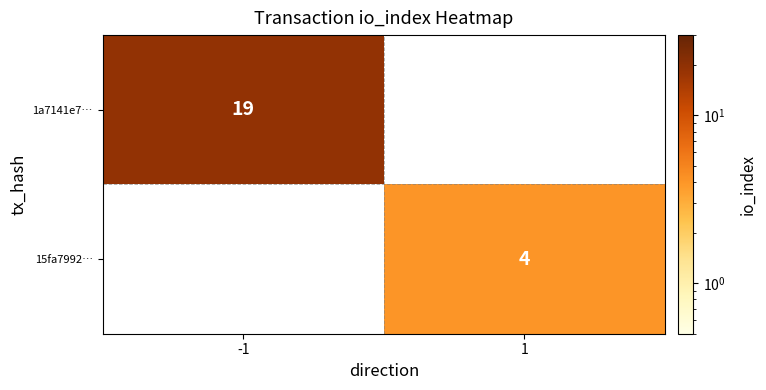

The 1a7141e7… series shows 19 at -1. True or false?

True